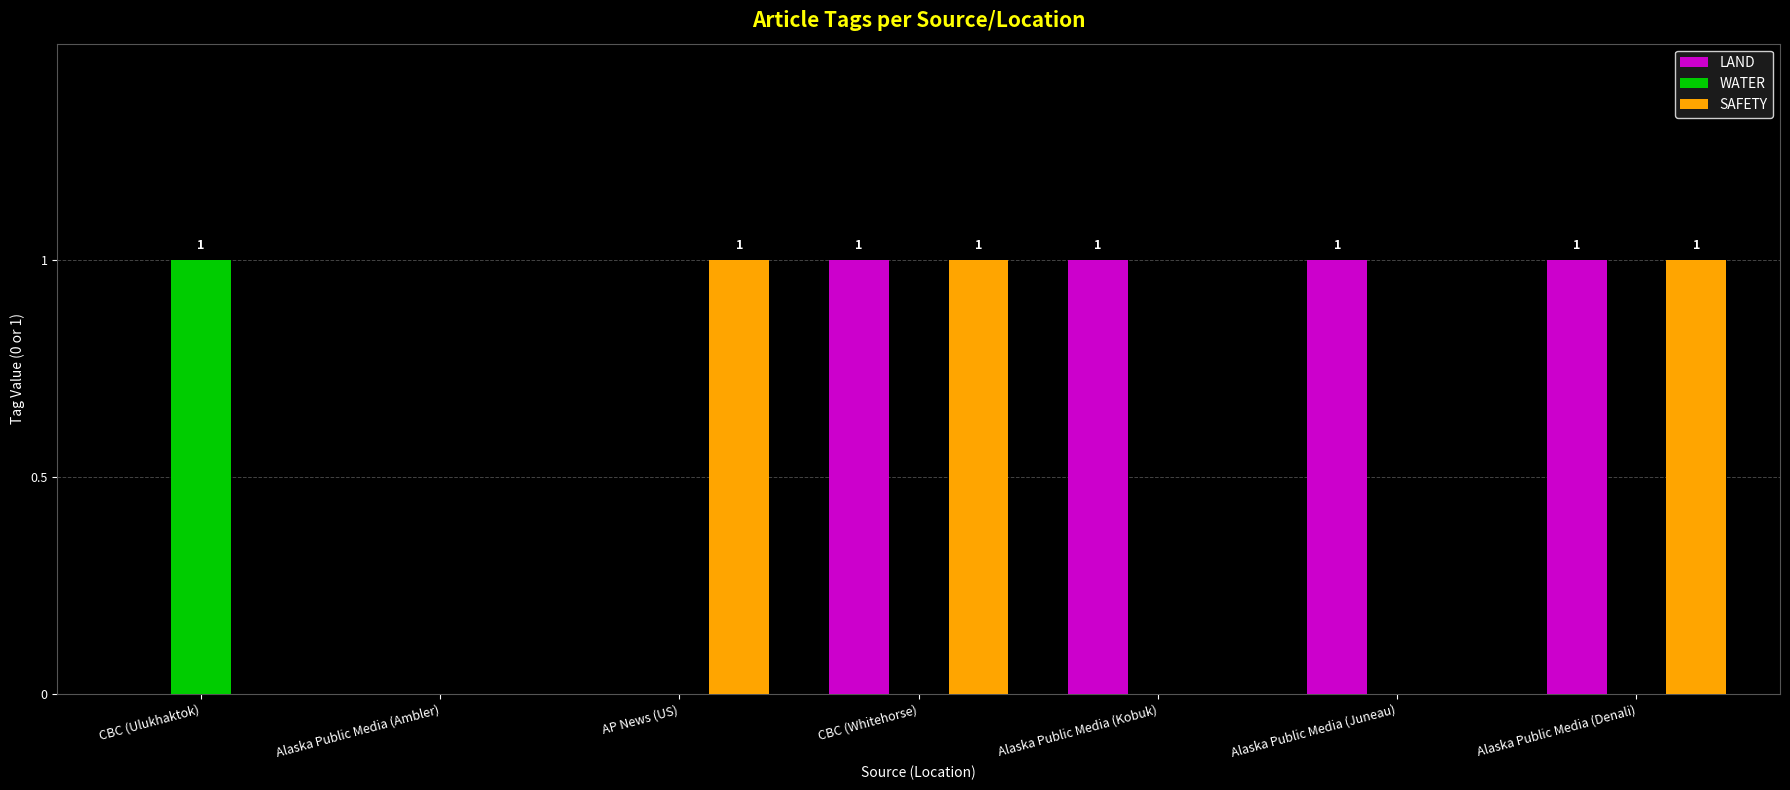

How many distinct data groups are displayed?

3